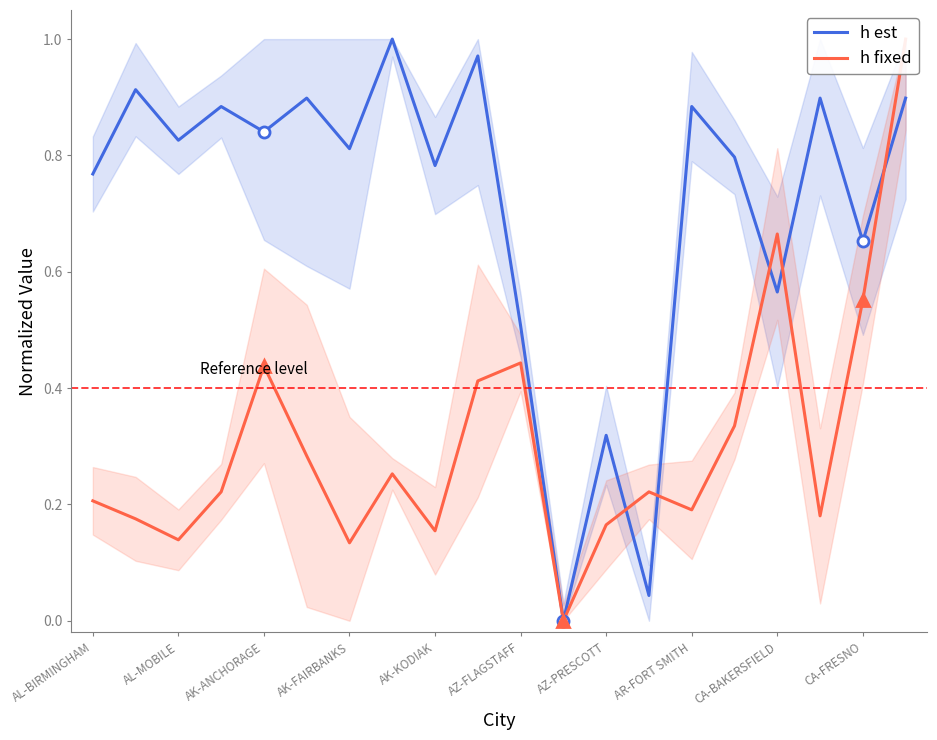

The h fixed series shows 0.0 at AL-MOBILE. True or false?

False